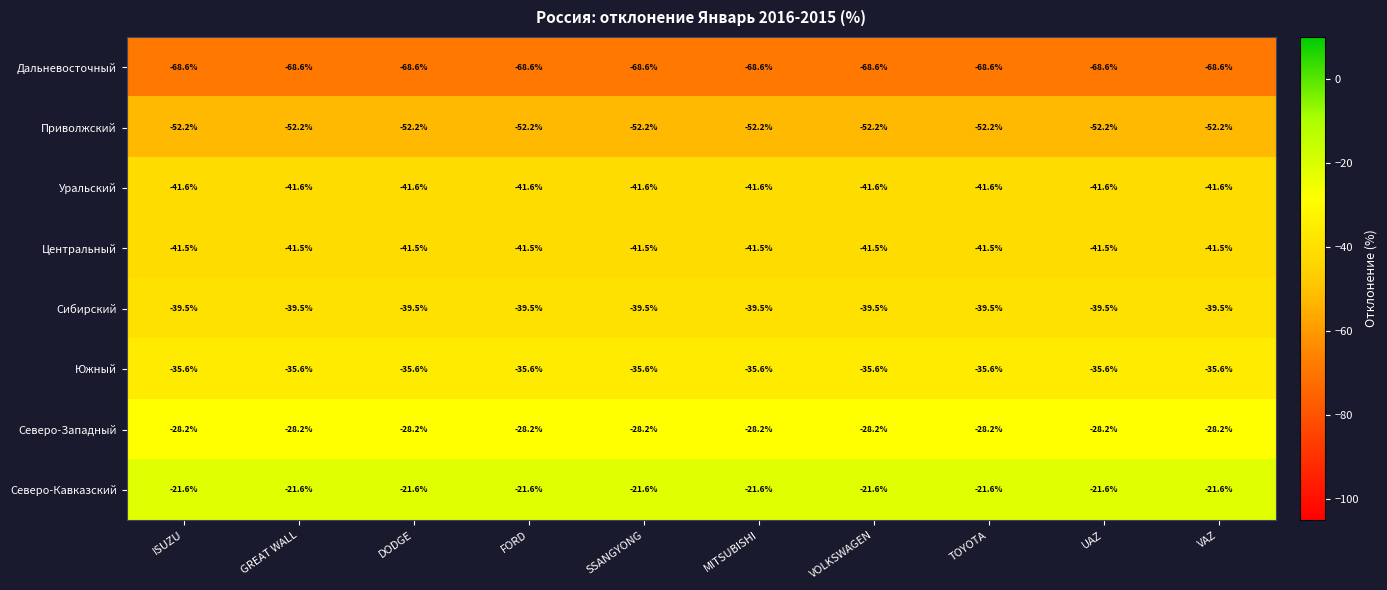

Rank the series by their maximum value, from lowest to highest.

Дальневосточный, Приволжский, Уральский, Центральный, Сибирский, Южный, Северо-Западный, Северо-Кавказский